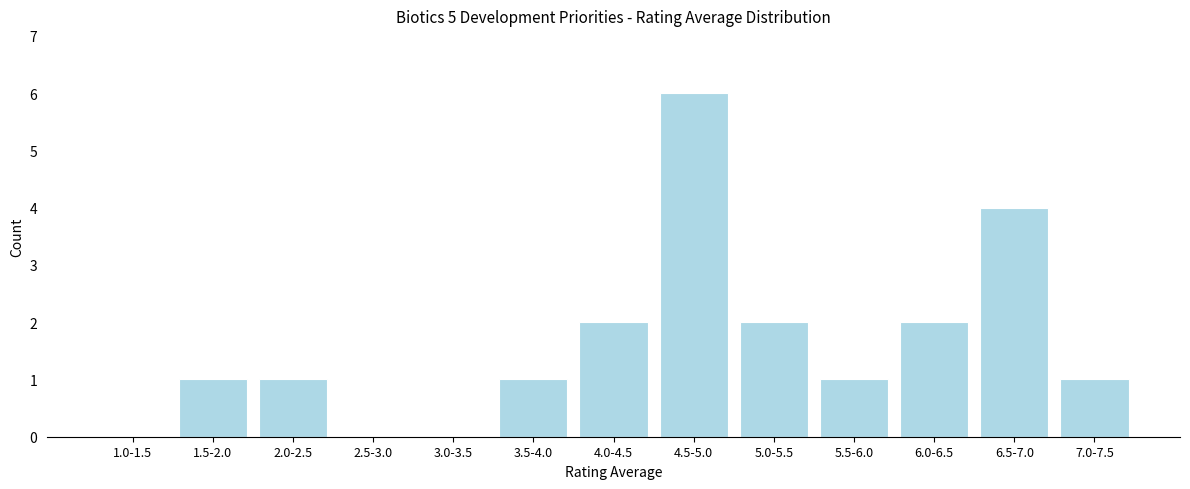

Reading left to right, list all the values displayed in this chart.

1.0-1.5=0	1.5-2.0=1	2.0-2.5=1	2.5-3.0=0	3.0-3.5=0	3.5-4.0=1	4.0-4.5=2	4.5-5.0=6	5.0-5.5=2	5.5-6.0=1	6.0-6.5=2	6.5-7.0=4	7.0-7.5=1